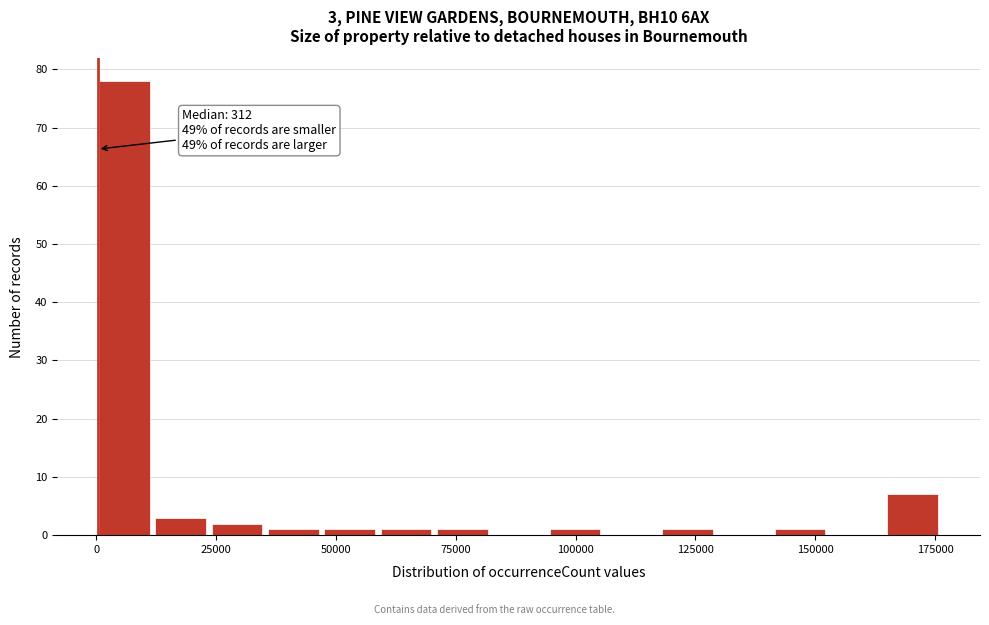

Read against the x-axis, roughly where is the centre of the tallest bar?

5000